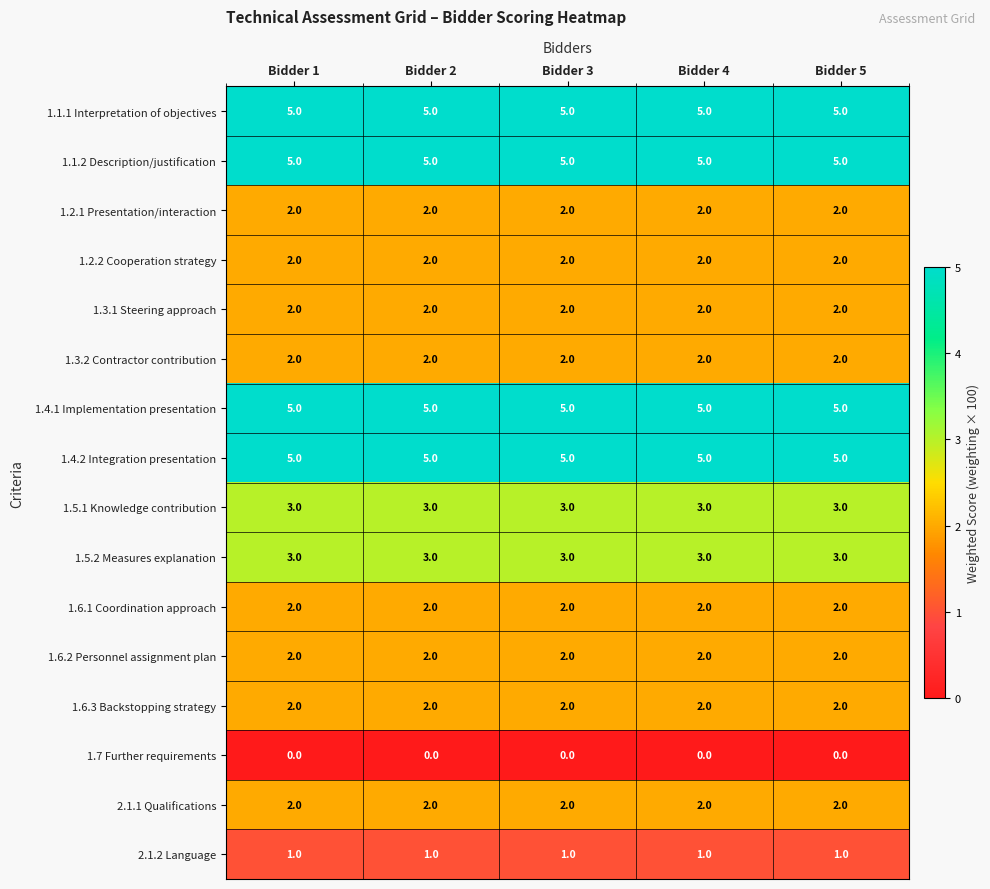

What is the difference between the highest and lowest values at Bidder 1?

5